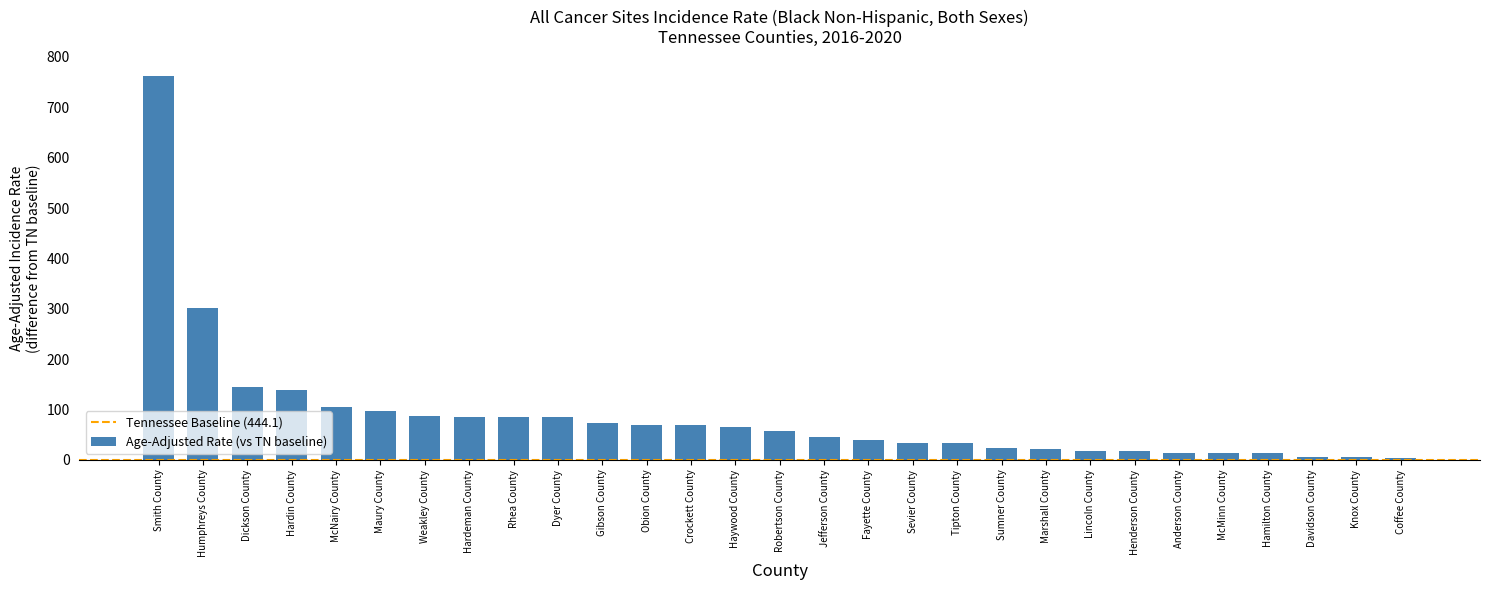

What is the difference between the maximum and second lowest values?

757.3